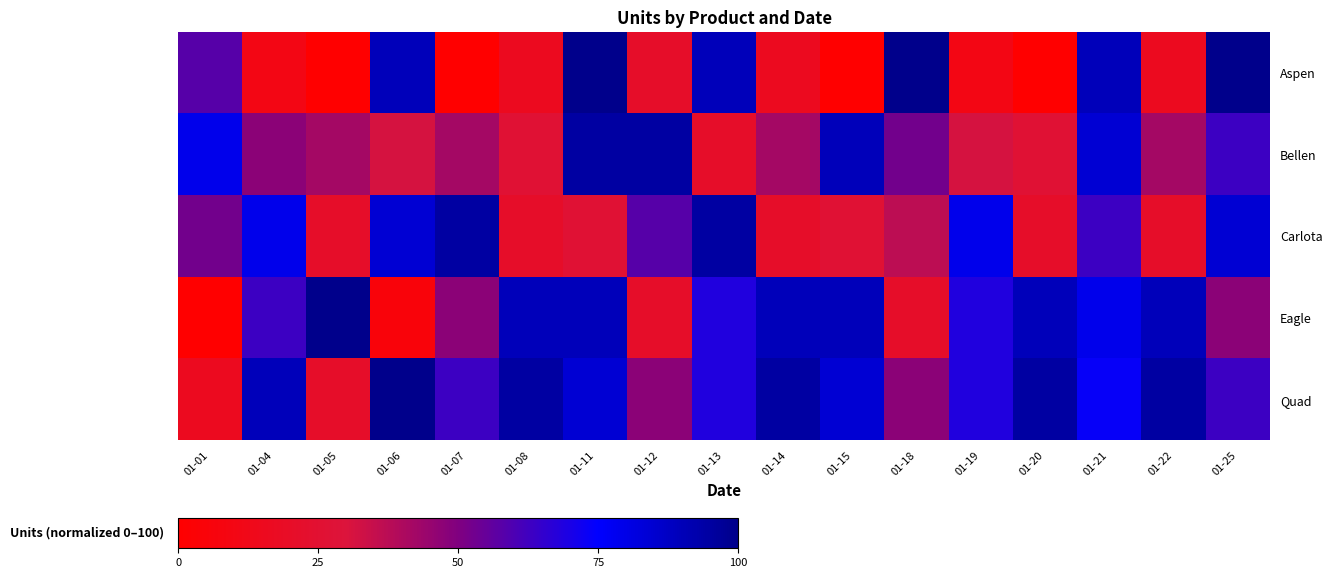

Which label corresponds to the largest value in the chart?

01-11